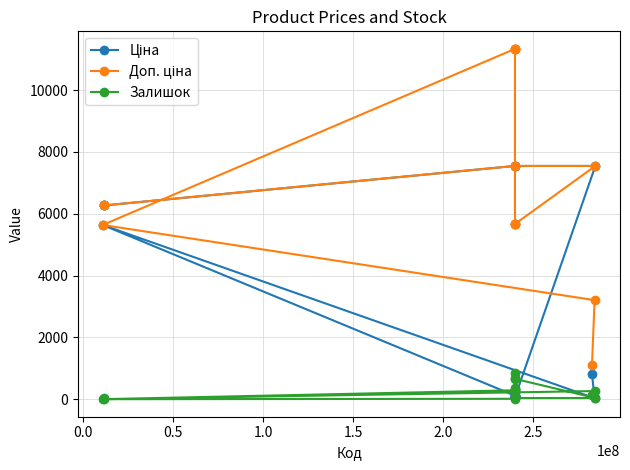

What is the maximum value shown in the chart?

11334.0